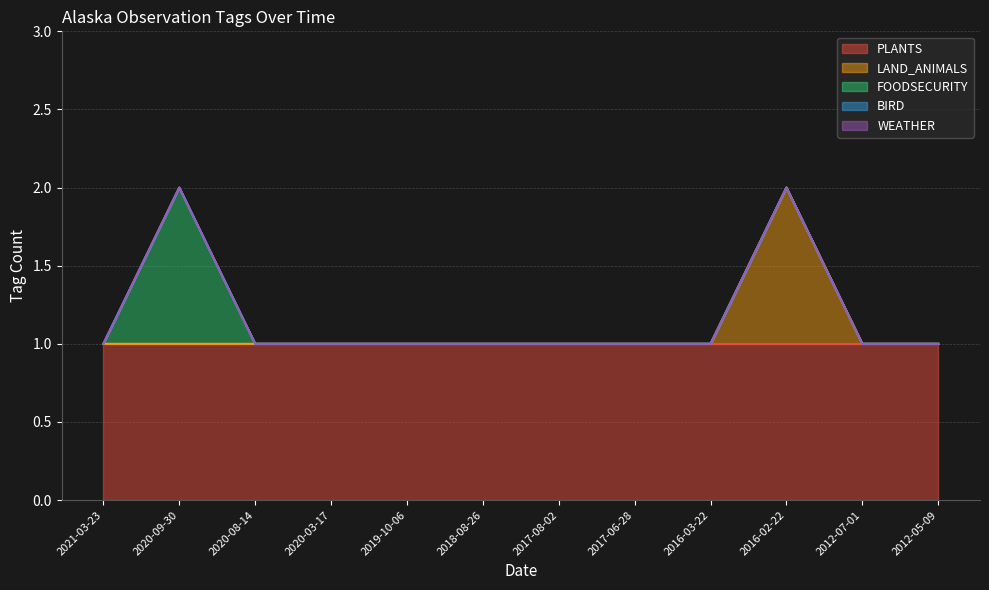

Does the chart display data point markers on the line(s)?

No